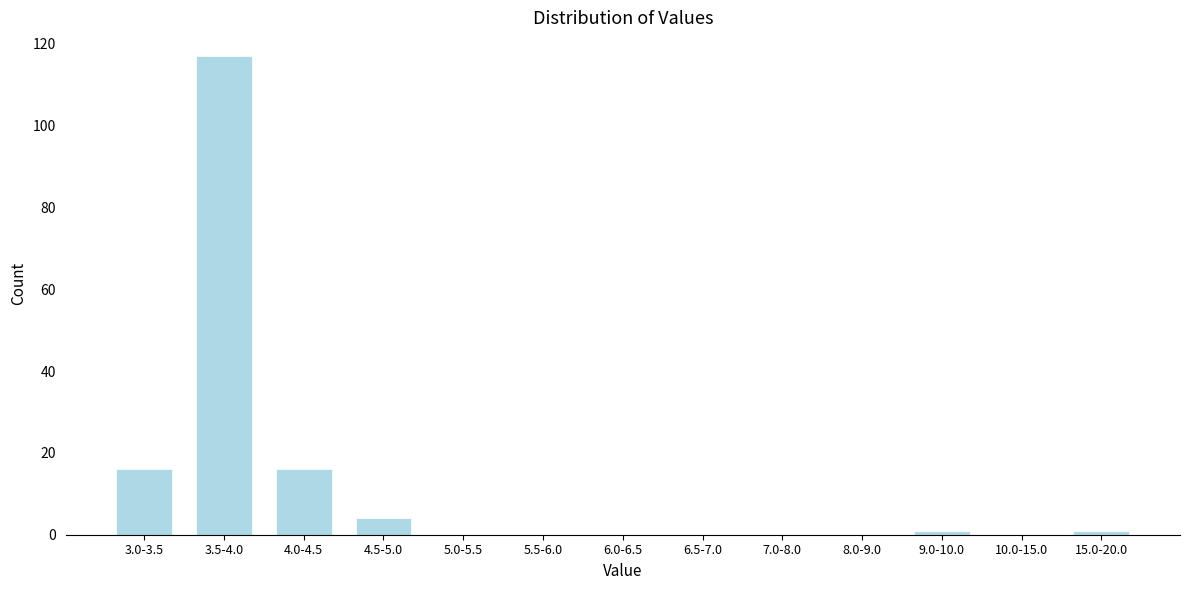

Reading left to right, what are all the values shown in this chart?

3.0-3.5=16	3.5-4.0=117	4.0-4.5=16	4.5-5.0=4	5.0-5.5=0	5.5-6.0=0	6.0-6.5=0	6.5-7.0=0	7.0-8.0=0	8.0-9.0=0	9.0-10.0=1	10.0-15.0=0	15.0-20.0=1